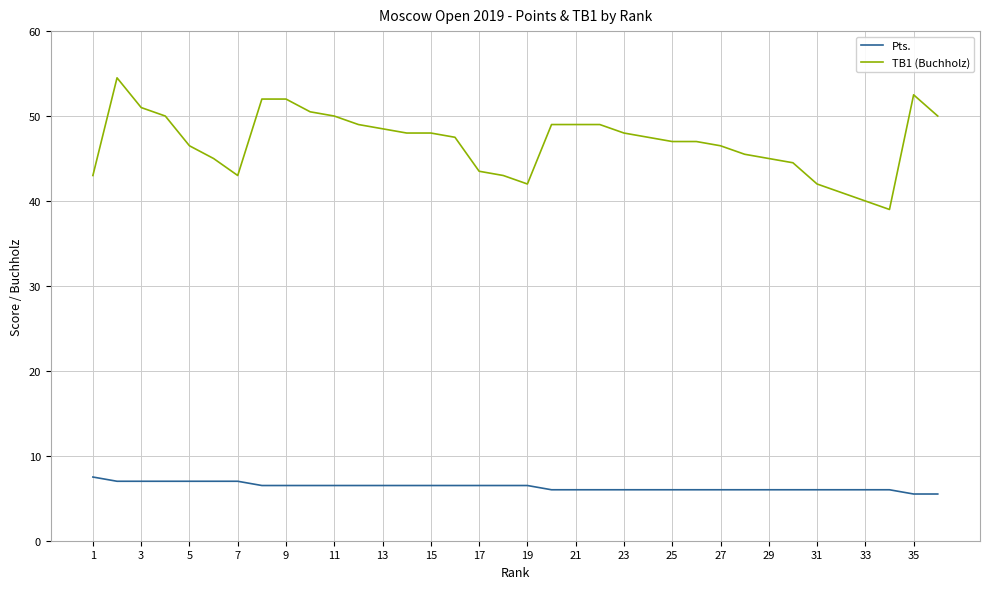

Reading left to right, transcribe all the data shown in this chart.

Pts.: 7.5	7.0	7.0	7.0	7.0	7.0	7.0	6.5	6.5	6.5	6.5	6.5	6.5	6.5	6.5	6.5	6.5	6.5	6.5	6.0	6.0	6.0	6.0	6.0	6.0	6.0	6.0	6.0	6.0	6.0	6.0	6.0	6.0	6.0	5.5	5.5
TB1 (Buchholz): 43.0	54.5	51.0	50.0	46.5	45.0	43.0	52.0	52.0	50.5	50.0	49.0	48.5	48.0	48.0	47.5	43.5	43.0	42.0	49.0	49.0	49.0	48.0	47.5	47.0	47.0	46.5	45.5	45.0	44.5	42.0	41.0	40.0	39.0	52.5	50.0